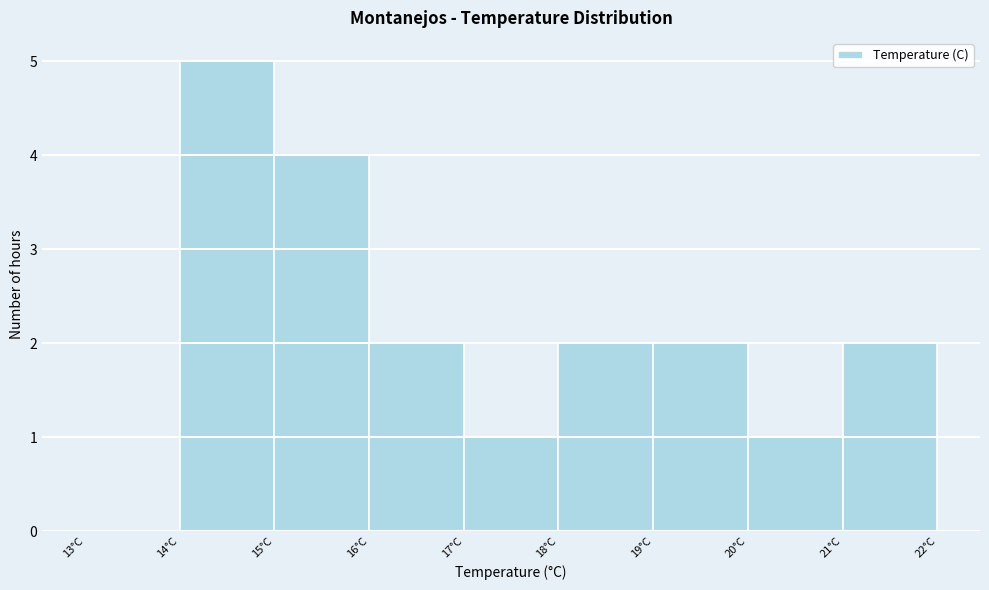

Reading left to right, transcribe this chart: for each bar, give the range it covers on the x-axis and its height. The values are not printed on the chart, so give them approximately, as read against the axis.

13 to 14: 0
14 to 15: 5
15 to 16: 4
16 to 17: 2
17 to 18: 1
18 to 19: 2
19 to 20: 2
20 to 21: 1
21 to 22: 2